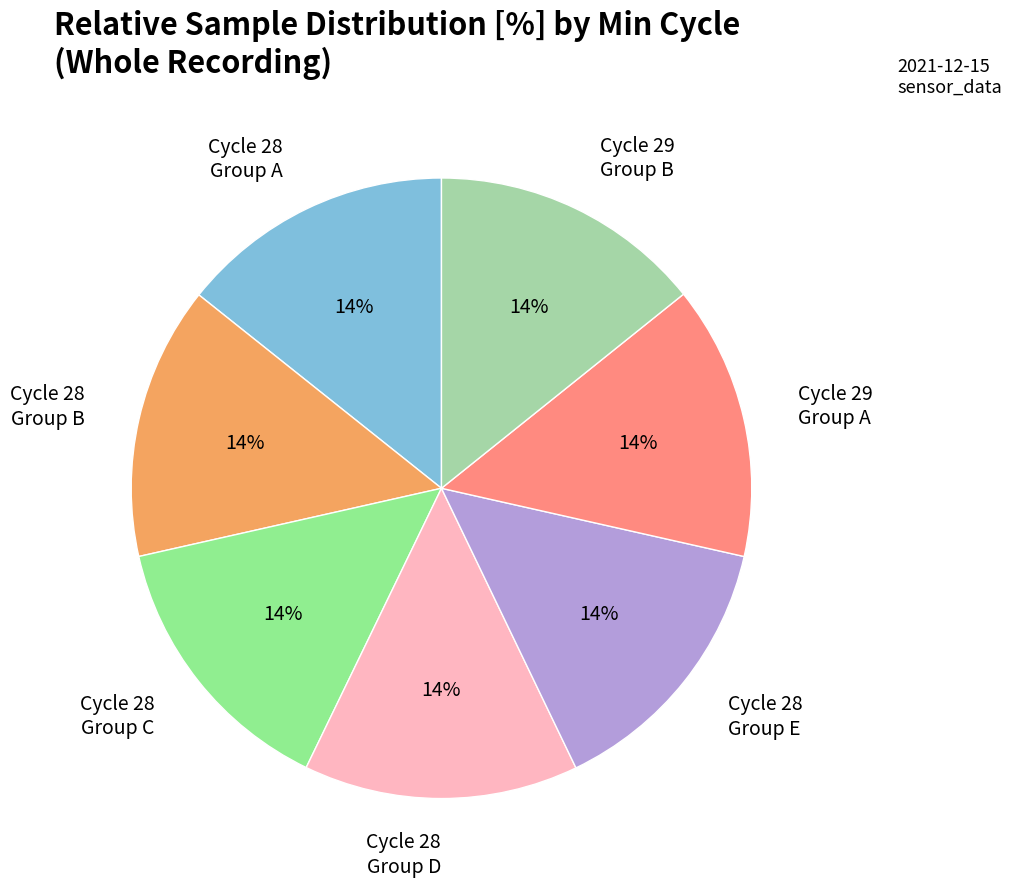

Approximately how many times larger is the value at Cycle 29 Group A compared to Cycle 28 Group C?

1.0